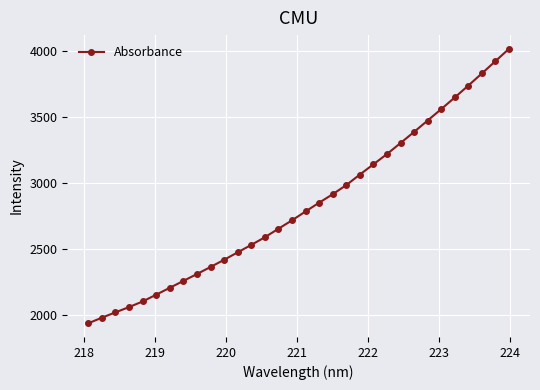

What is the minimum value shown in the chart?

1933.9